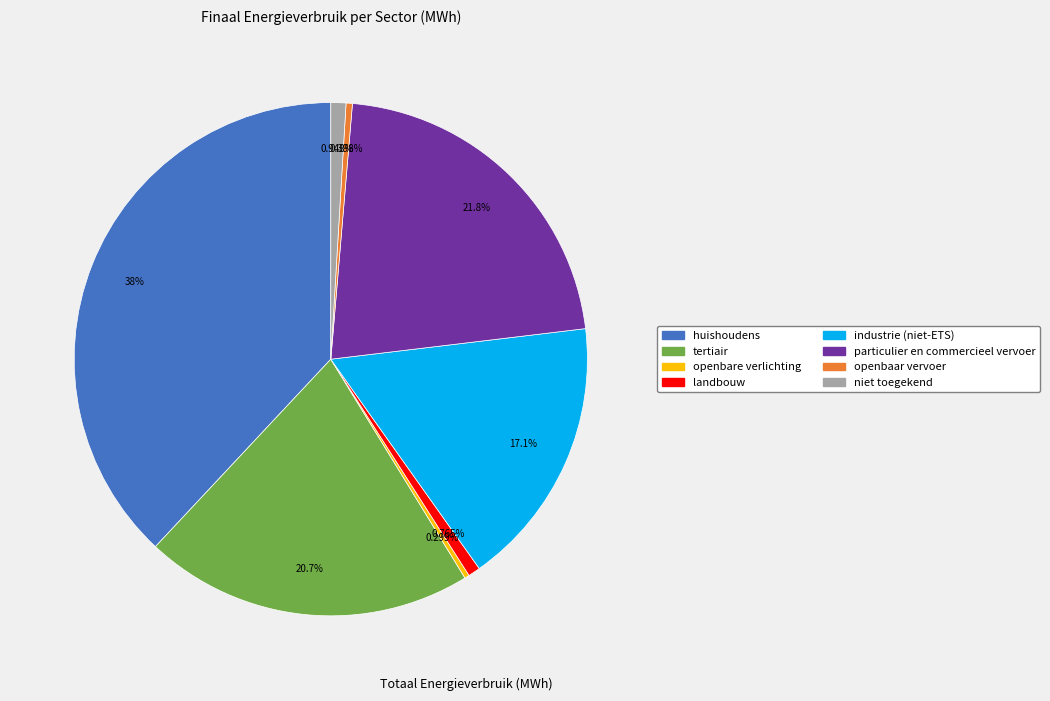

Is it true that openbare verlichting is 0% of the pie?

True